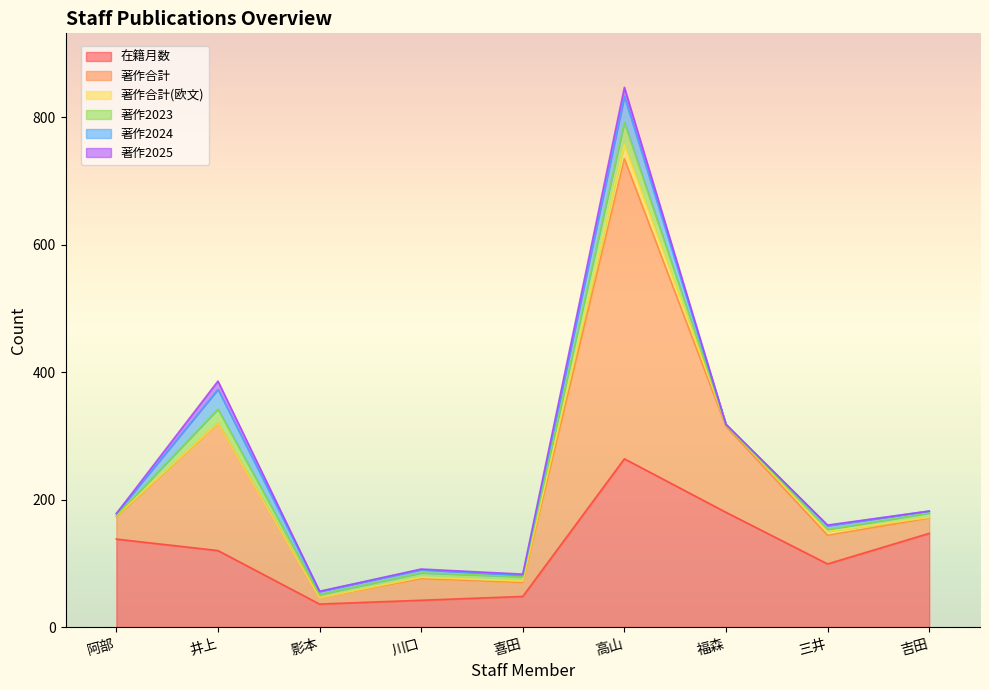

How many series are shown in this chart?

6